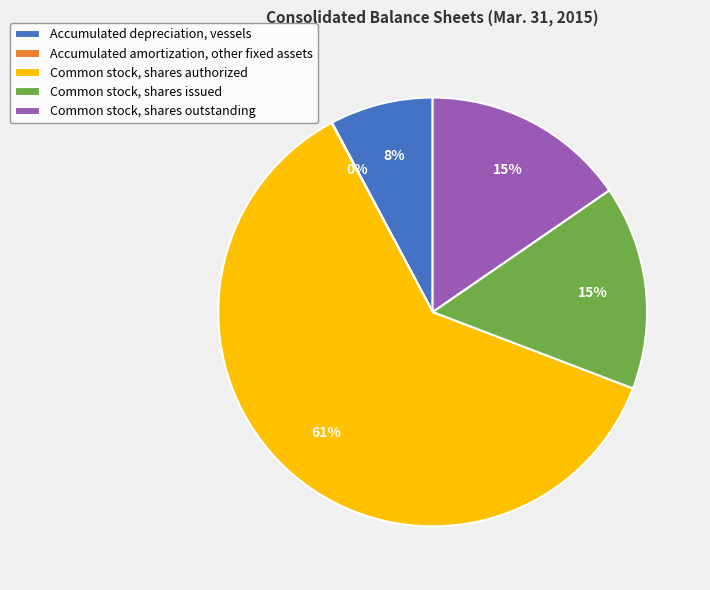

Is there any slice that represents more than half of the pie?

Yes